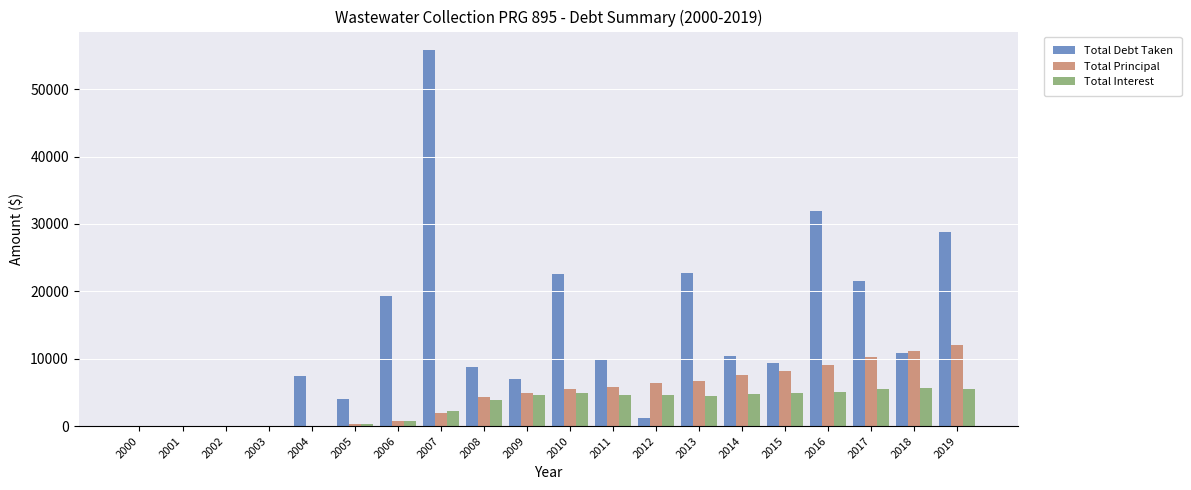

What is the sum of all Total Interest values?

62247.4